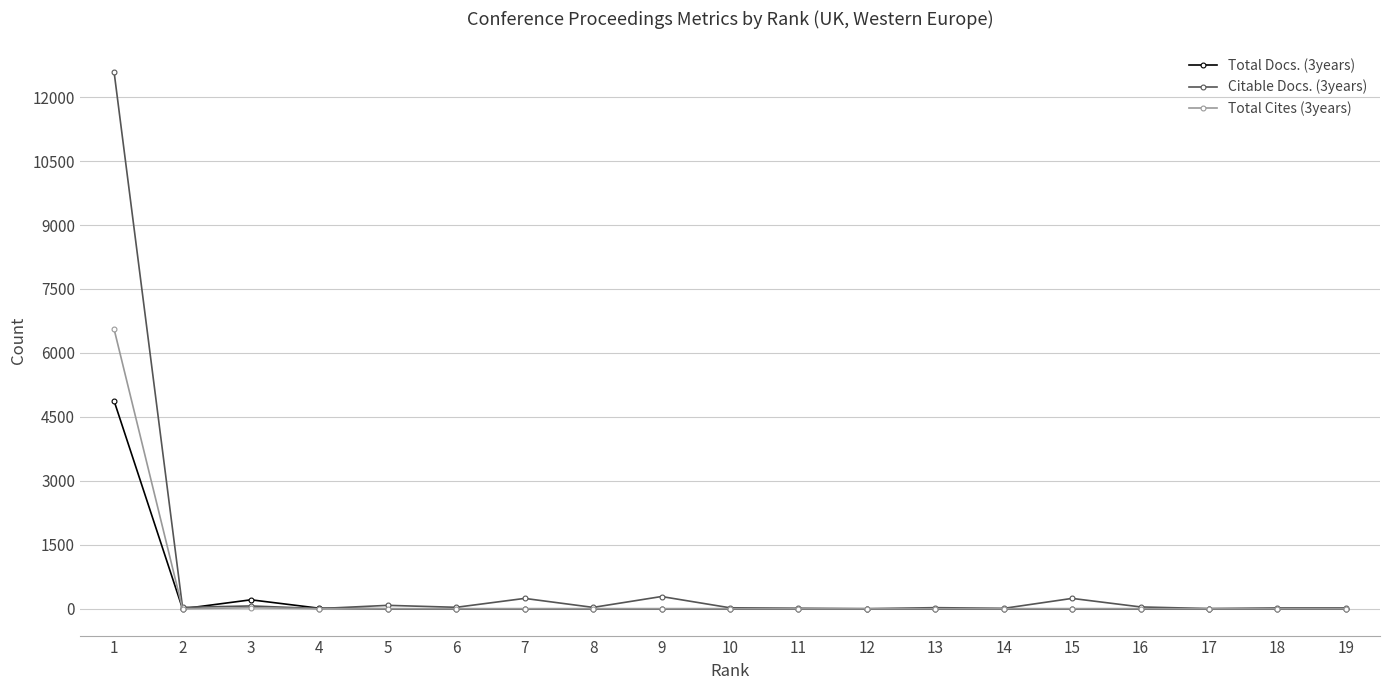

Which series has the largest range (max minus min)?

Citable Docs. (3years)